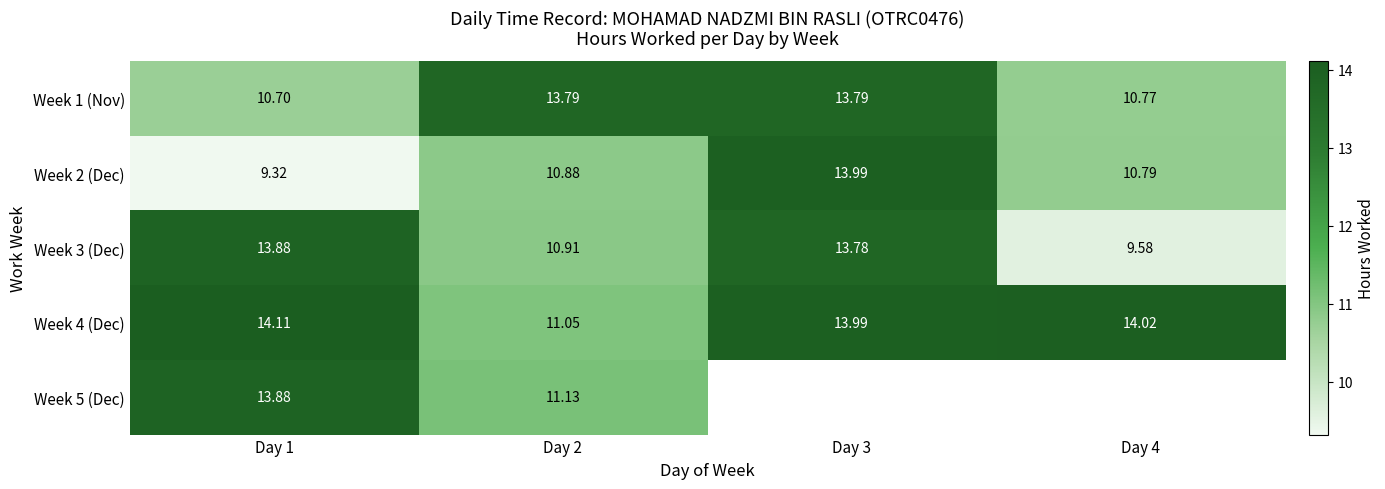

Which has a higher value, Day 2 or Day 1?

Day 2